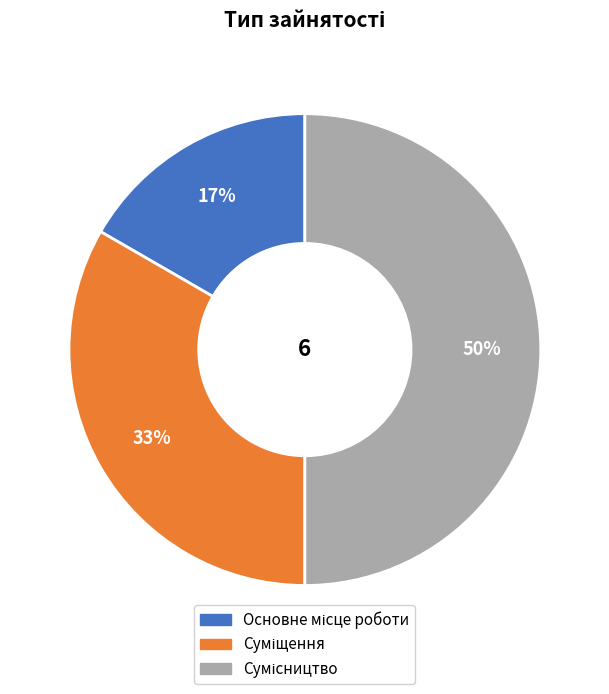

To the nearest percent, what is the difference between the largest and smallest slice percentages?

33%